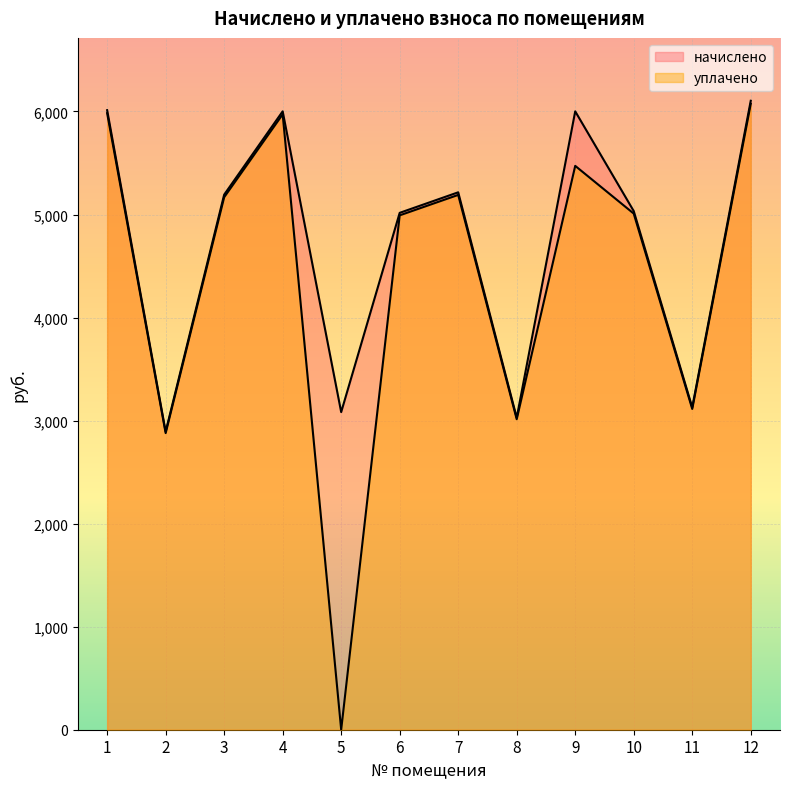

What is the spread (max minus min) of values at 12?

29.5